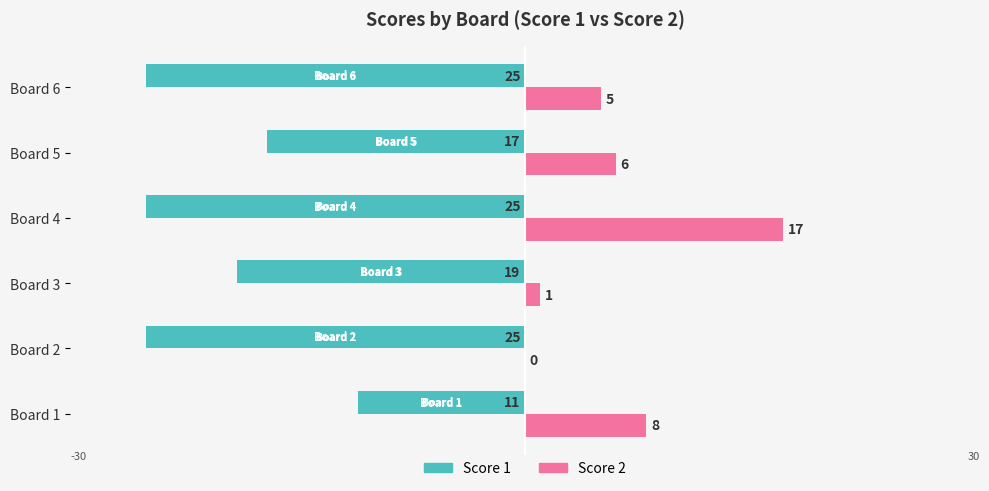

Read the Score 1 value at Board 2.

-25